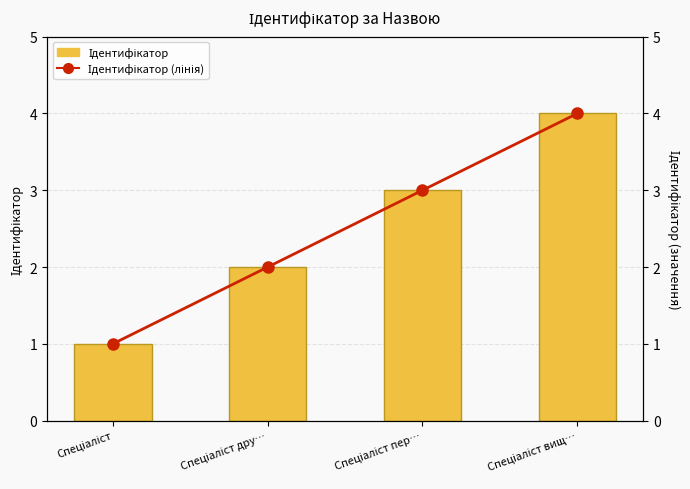

What is the sum of the Ідентифікатор values at Спеціаліст вищ… and Спеціаліст пер…?

7